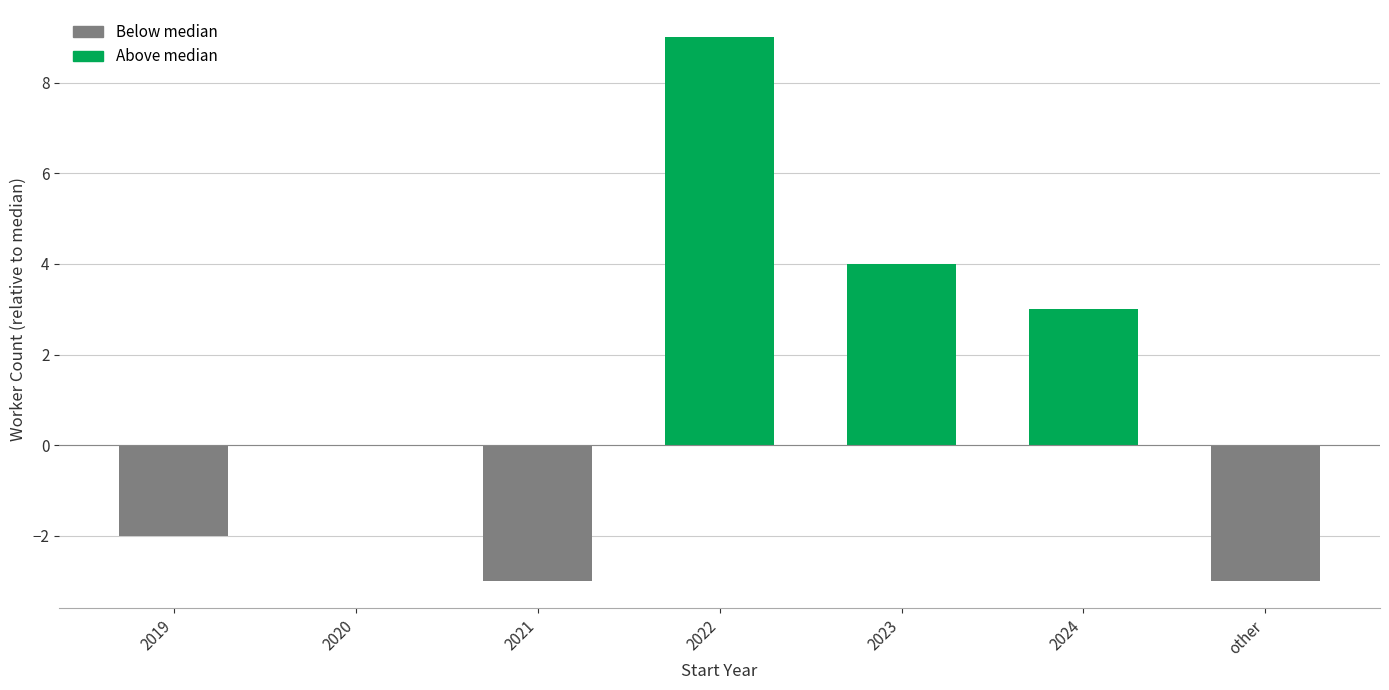

What is the sum of all values?

8